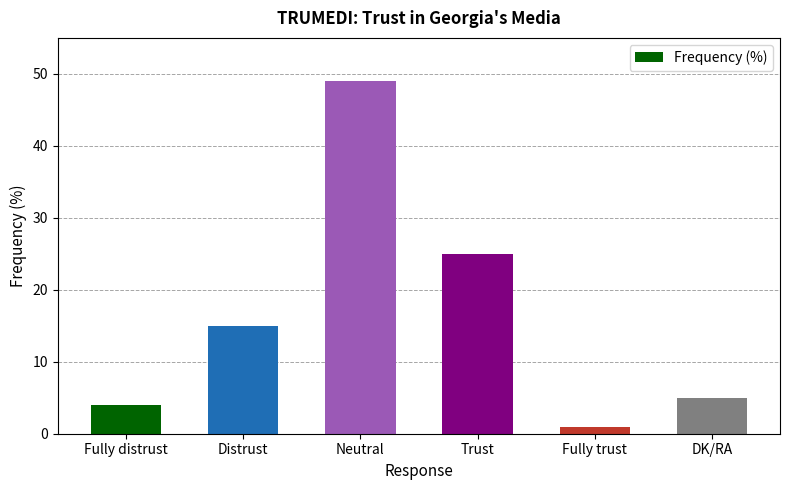

Reading left to right, what are all the values shown in this chart?

4	15	49	25	1	5